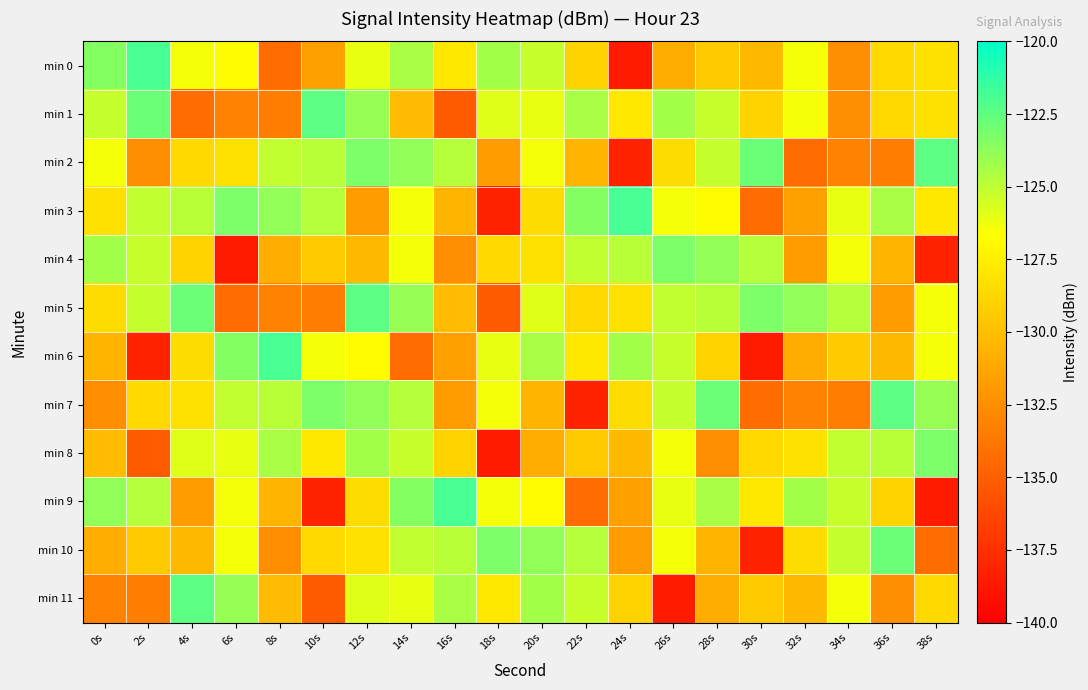

What is the difference between the highest and lowest values at 30s?

15.7